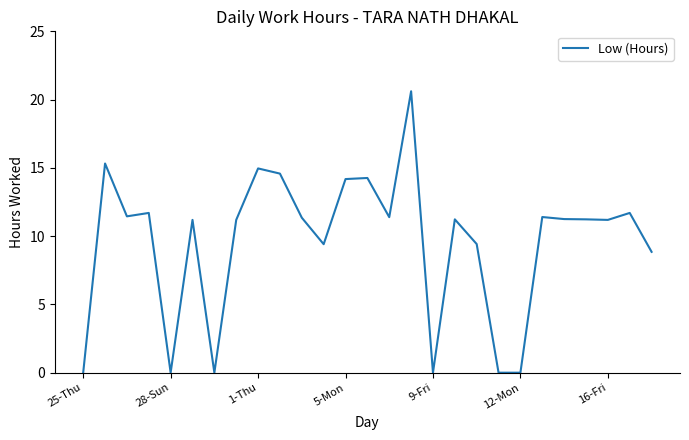

What is the greatest value displayed?

20.6